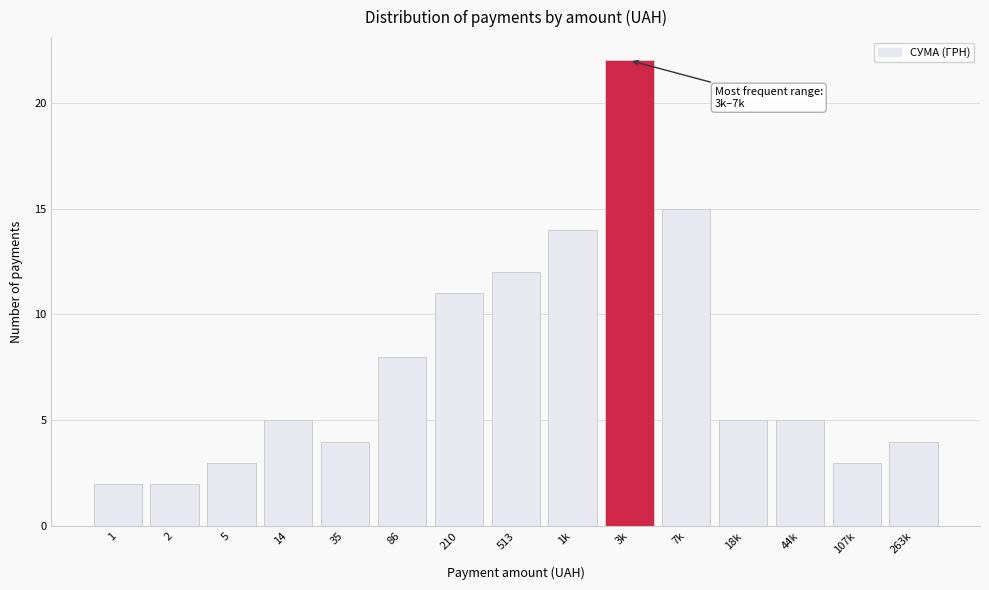

Reading right to left, extract all data points from this chart.

4	3	5	5	15	22	14	12	11	8	4	5	3	2	2